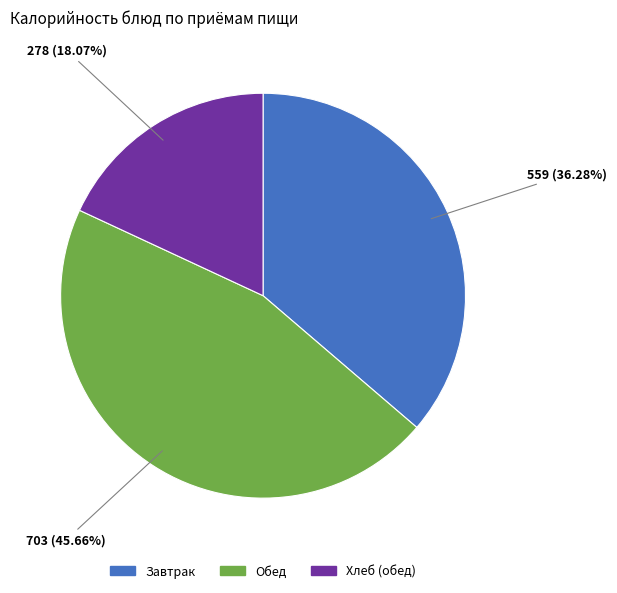

Is Завтрак the majority of the pie?

No